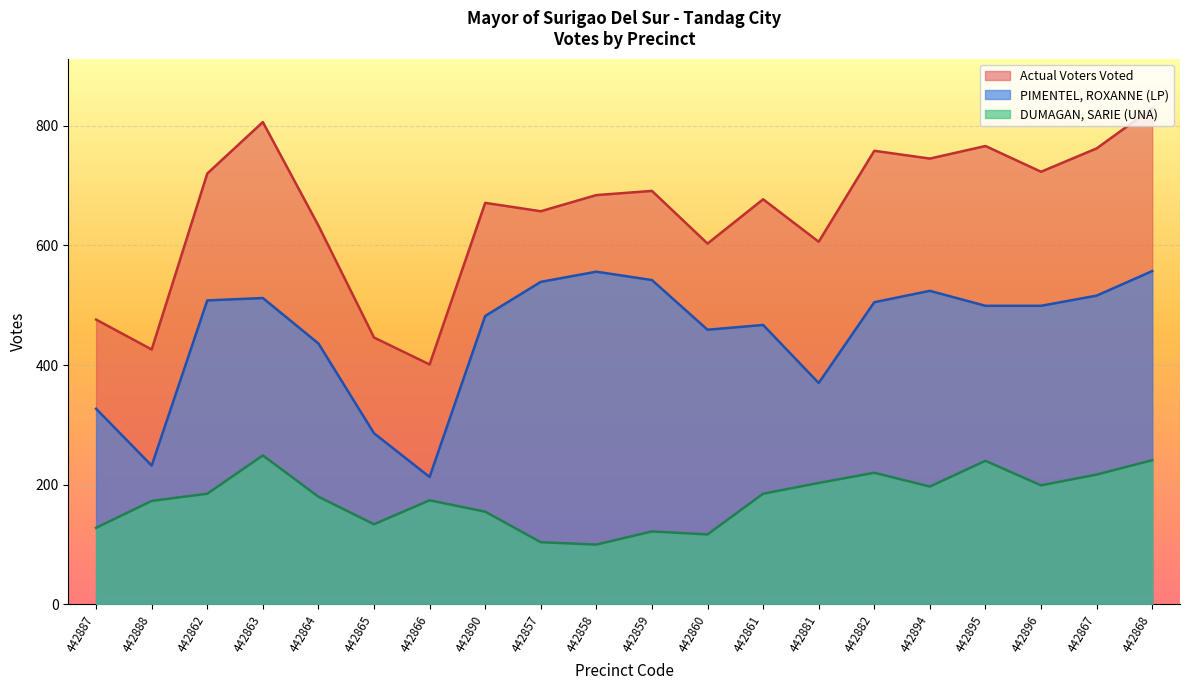

What is the label of the 18th point from the right?

442862